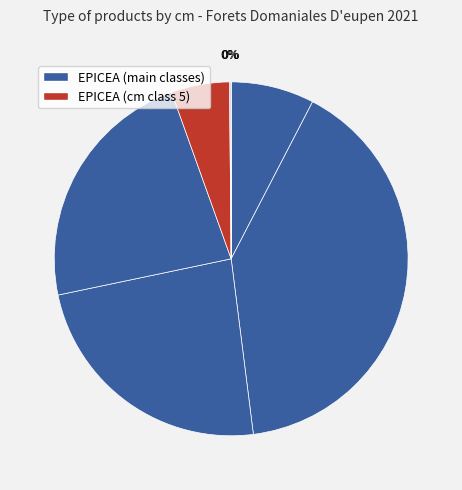

To the nearest percent, what is the average slice percentage?

14%